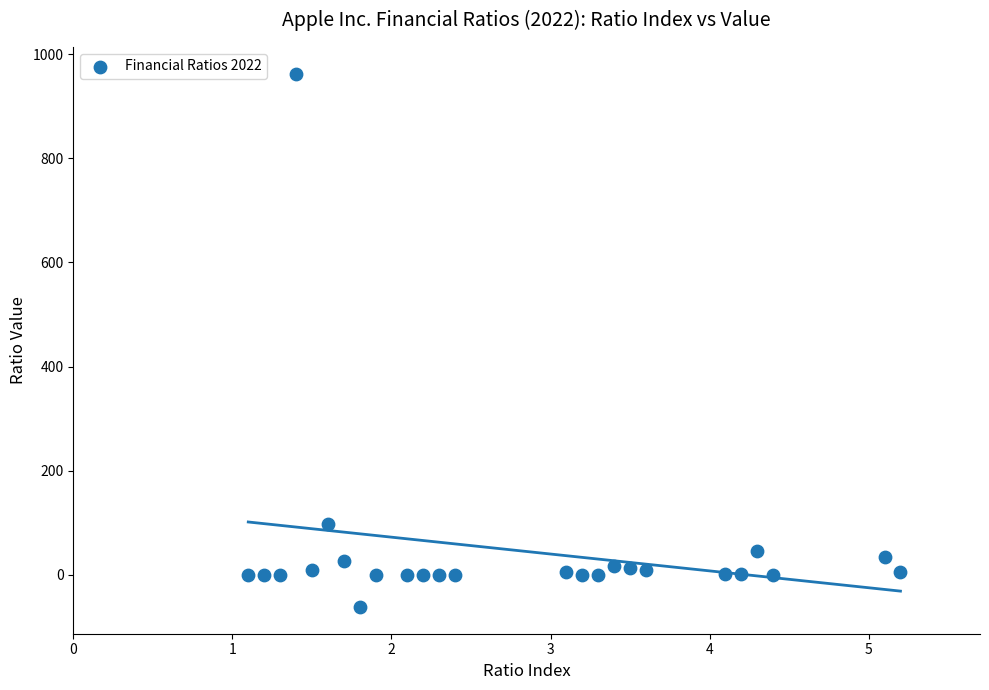

What Y value in the scatter plot is closest to 450?

97.1